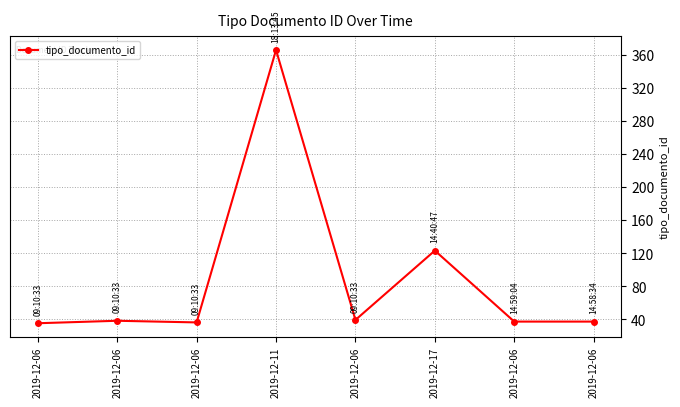

How many series are shown in this chart?

1